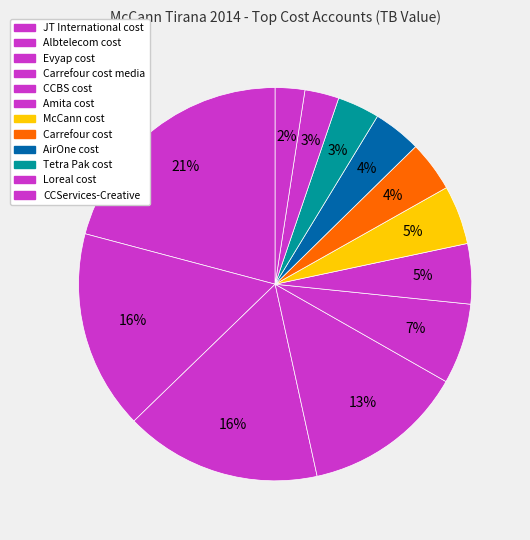

Which category has the biggest portion of the pie?

JT International